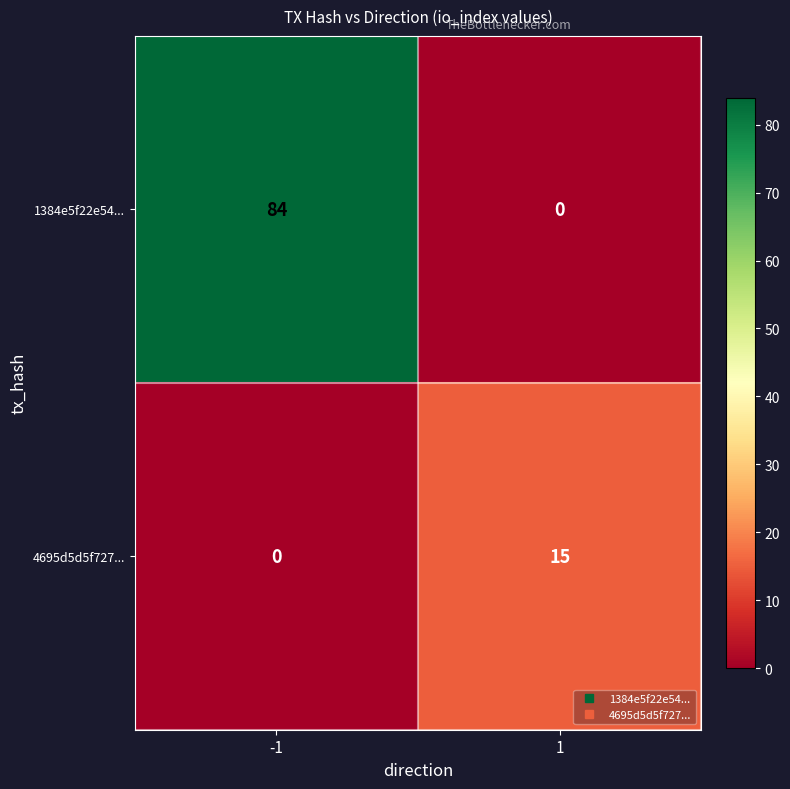

Which category has the highest value across all series?

-1